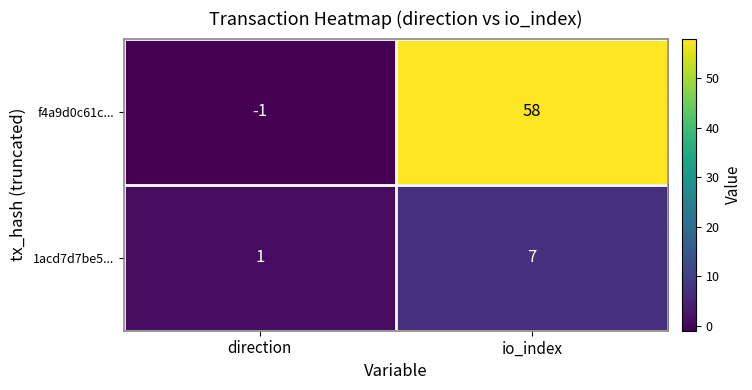

What is the sum of all 1acd7d7be5... values?

8